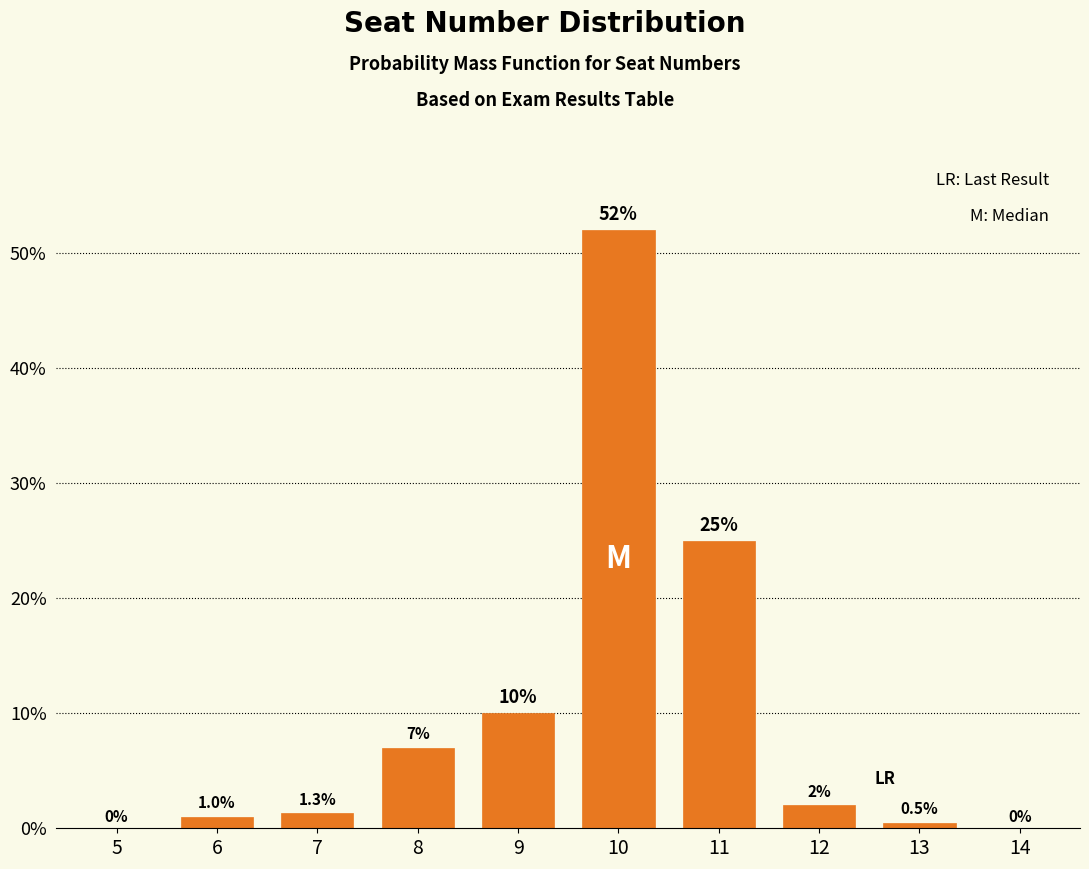

Reading left to right, extract all data points from this chart.

5=0.0	6=1.0	7=1.3	8=7.0	9=10.0	10=52.0	11=25.0	12=2.0	13=0.5	14=0.0